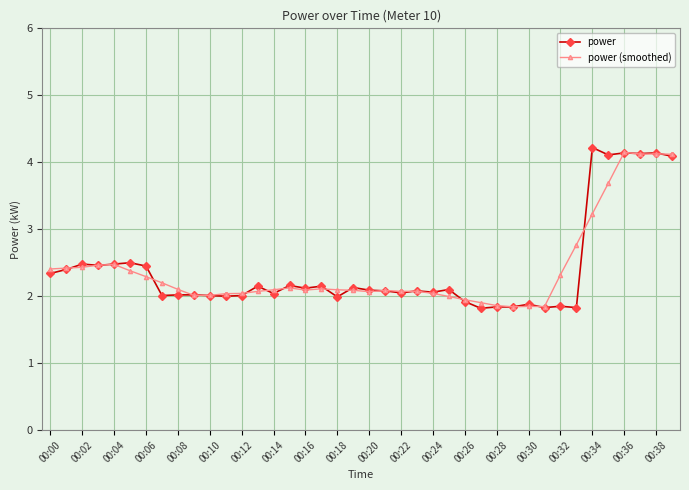

True or false: power (smoothed) and power cross at least once.

True